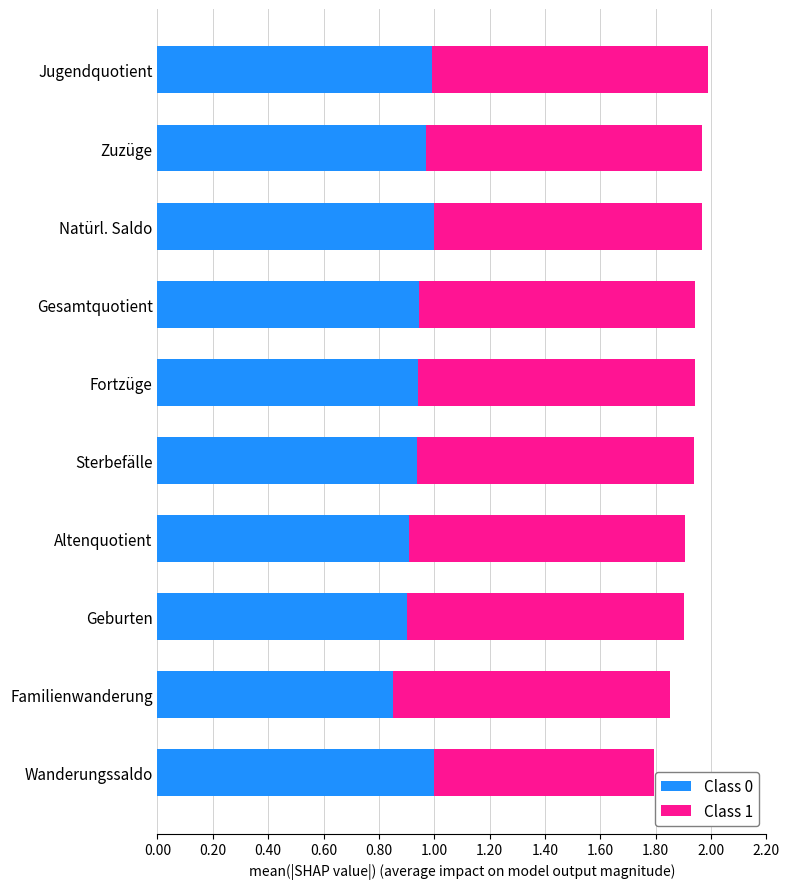

Which category has the lowest value in the Class 0 series?

Familienwanderung